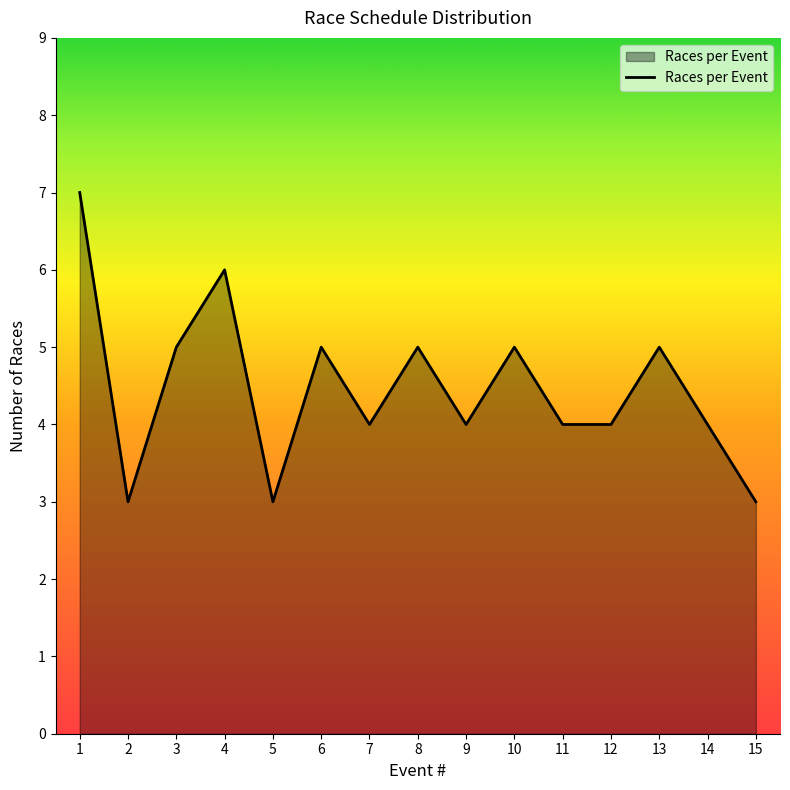

Reading left to right, list all the values displayed in this chart.

1=7	2=3	3=5	4=6	5=3	6=5	7=4	8=5	9=4	10=5	11=4	12=4	13=5	14=4	15=3